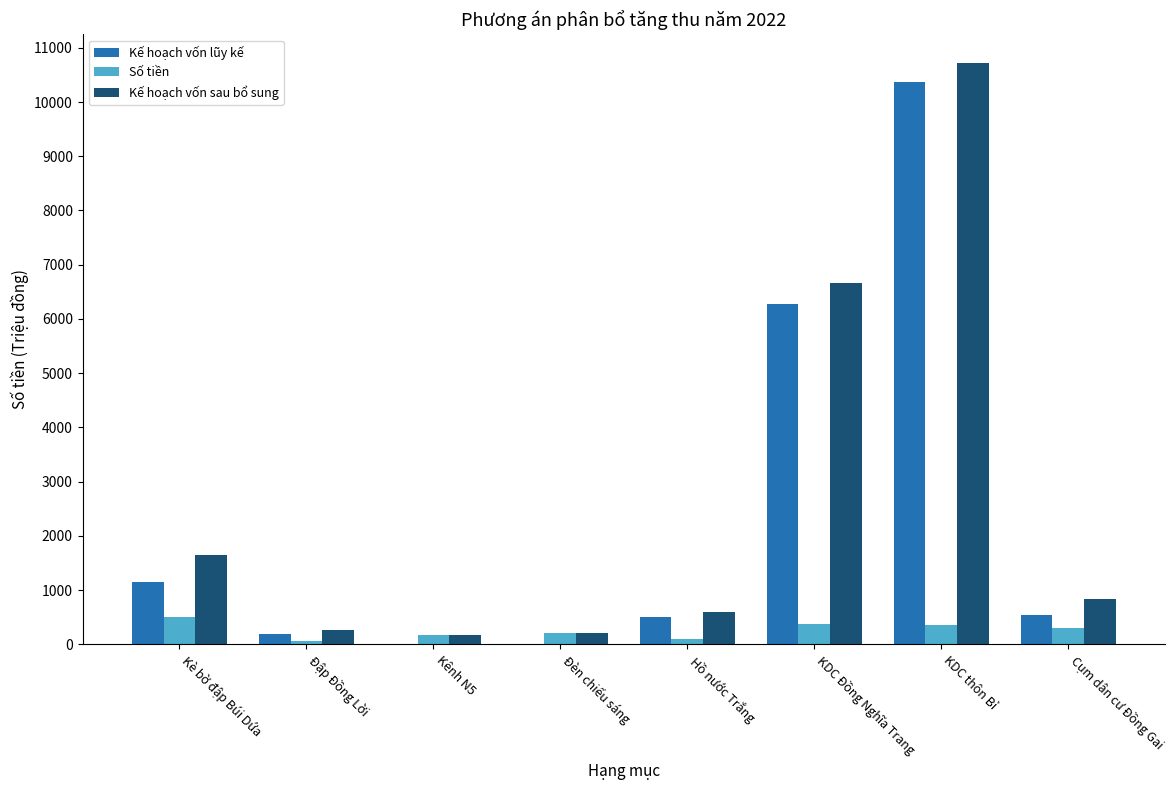

At which category does the chart reach its peak across all series?

KDC thôn Bỉ